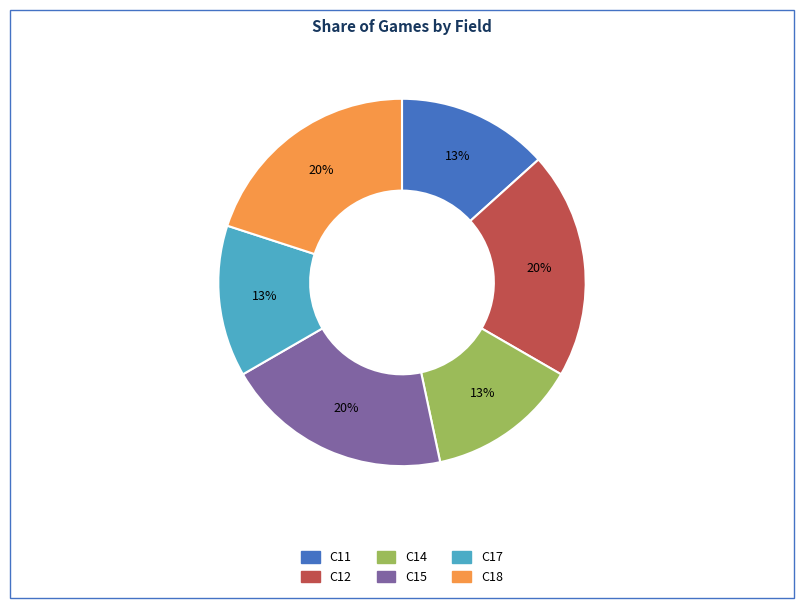

What is the ratio of the value at C14 to the value at C18?

0.7